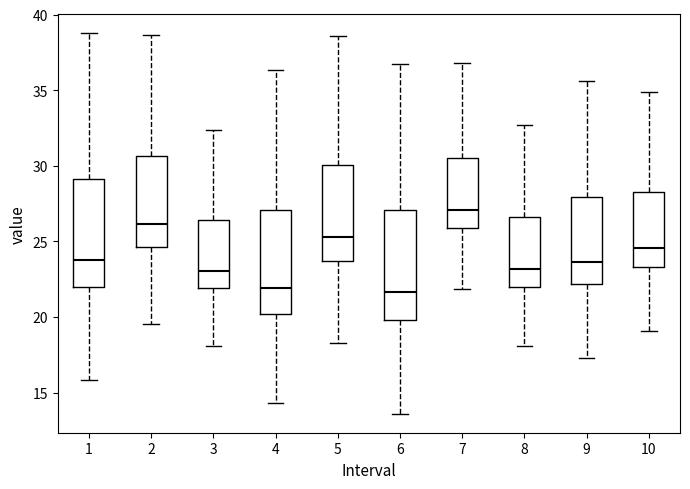

Reading left to right, read every box against the y-axis: the position of its median line, the range the box covers, and the ends of its whiskers. The values are not printed on the chart, so give them approximately, as read against the axis.

1: median 24.0, box 22.0 to 29.0, whiskers 16.0 to 38.5
2: median 26.0, box 24.5 to 30.5, whiskers 19.5 to 38.5
3: median 23.0, box 22.0 to 26.5, whiskers 18.0 to 32.5
4: median 22.0, box 20.0 to 27.0, whiskers 14.5 to 36.5
5: median 25.5, box 23.5 to 30.0, whiskers 18.5 to 38.5
6: median 21.5, box 20.0 to 27.0, whiskers 13.5 to 36.5
7: median 27.0, box 26.0 to 30.5, whiskers 22.0 to 37.0
8: median 23.0, box 22.0 to 26.5, whiskers 18.0 to 32.5
9: median 23.5, box 22.0 to 28.0, whiskers 17.5 to 35.5
10: median 24.5, box 23.5 to 28.5, whiskers 19.0 to 35.0